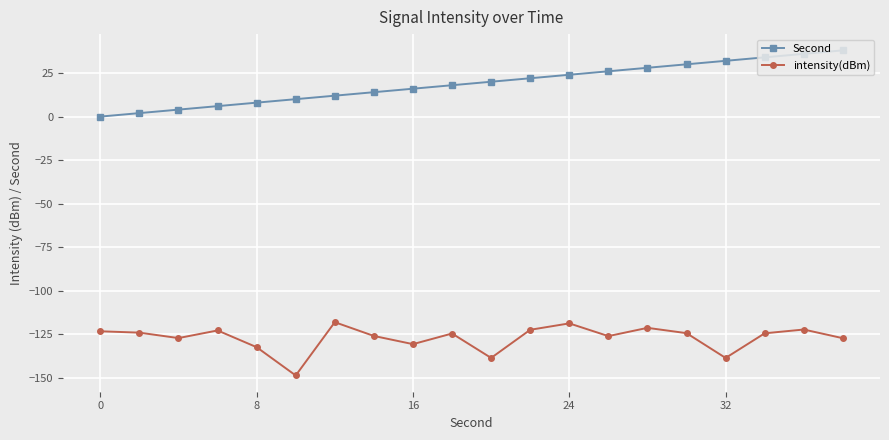

How many categories are shown in the chart?

20